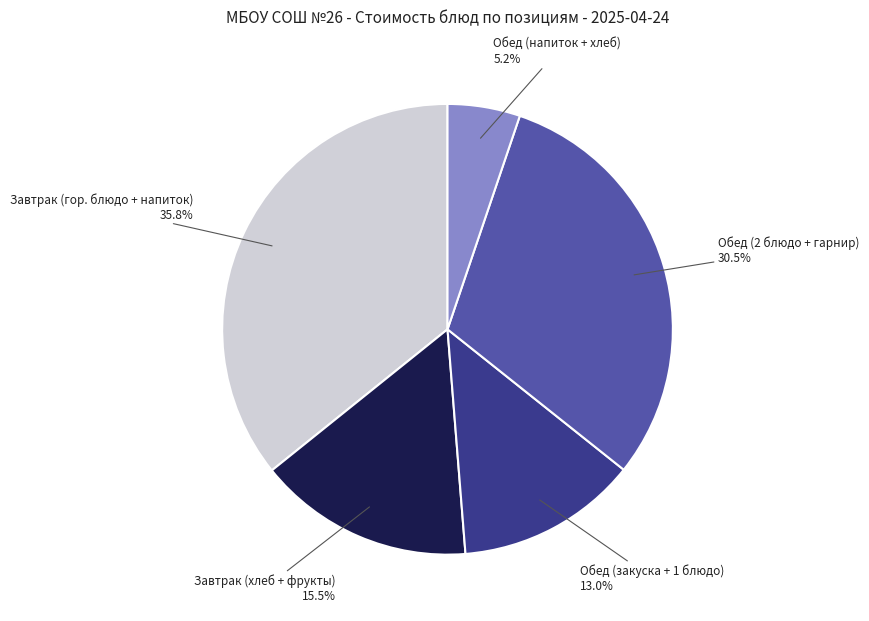

Do Обед (напиток + хлеб) and Обед (2 блюдо + гарнир) together represent more than half of the pie?

No